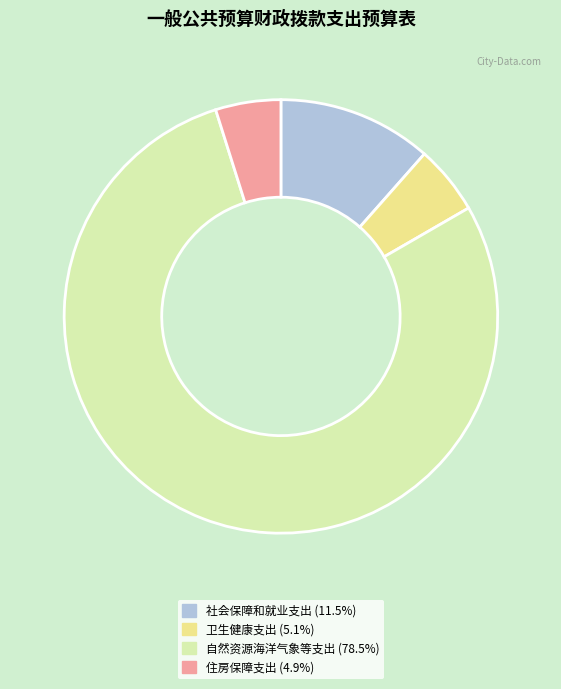

Between 社会保障和就业支出 and 自然资源海洋气象等支出, which is larger?

自然资源海洋气象等支出